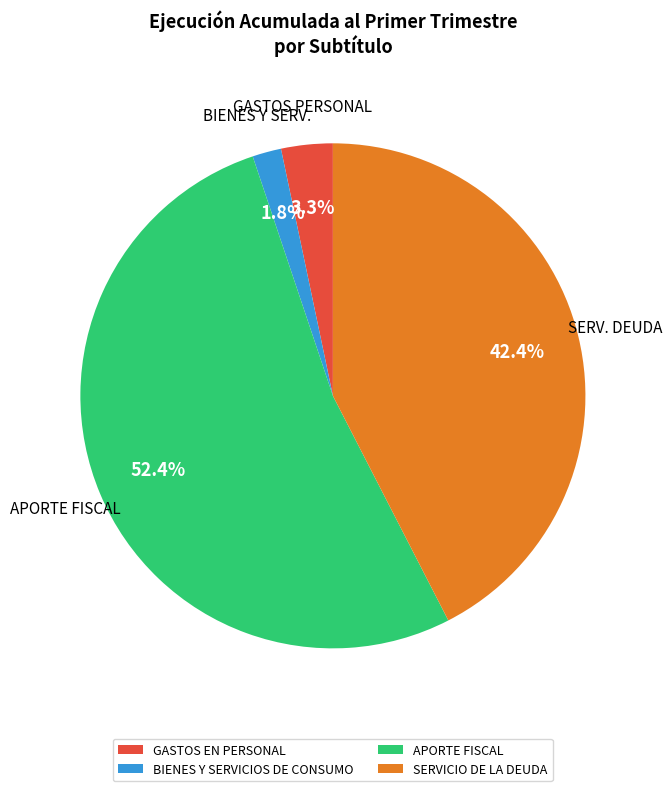

How many segments does this pie chart have?

4